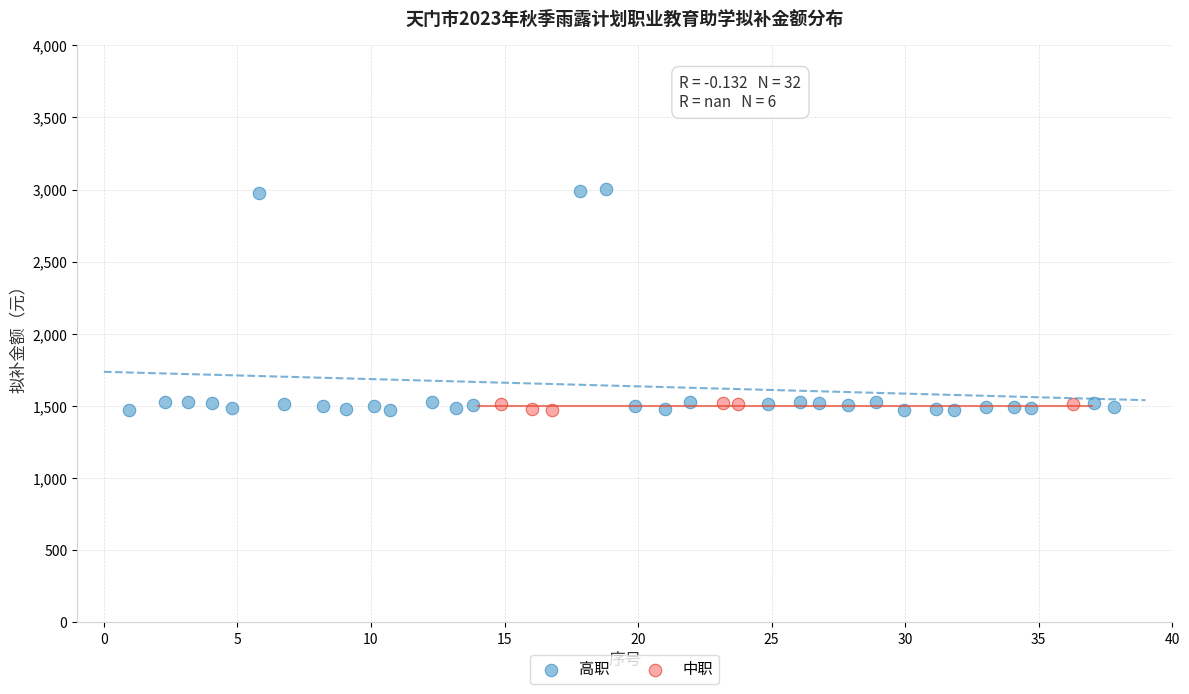

Which series reaches the maximum Y coordinate?

高职